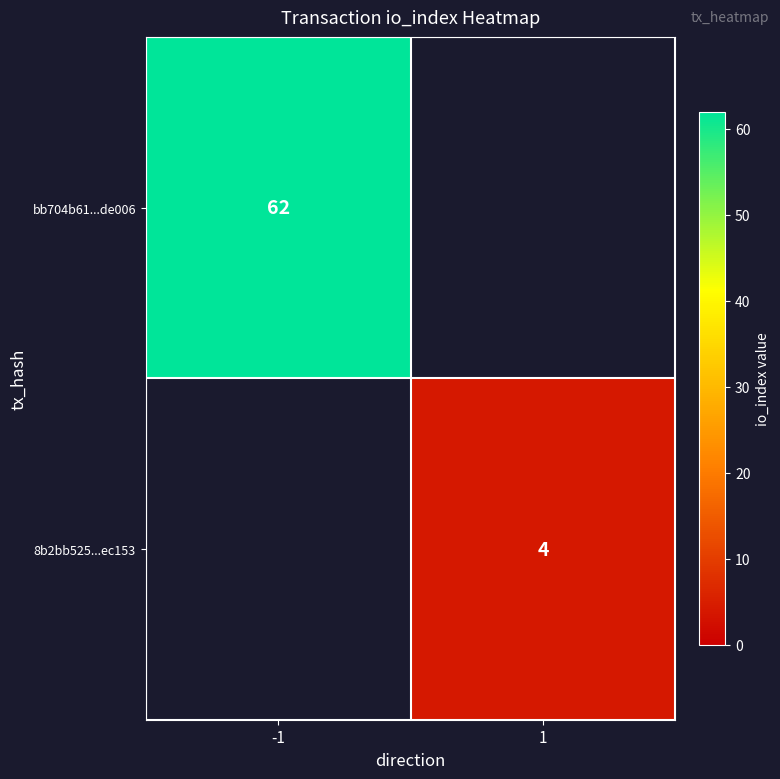

The bb704b61...de006 series shows 62 at -1. True or false?

True